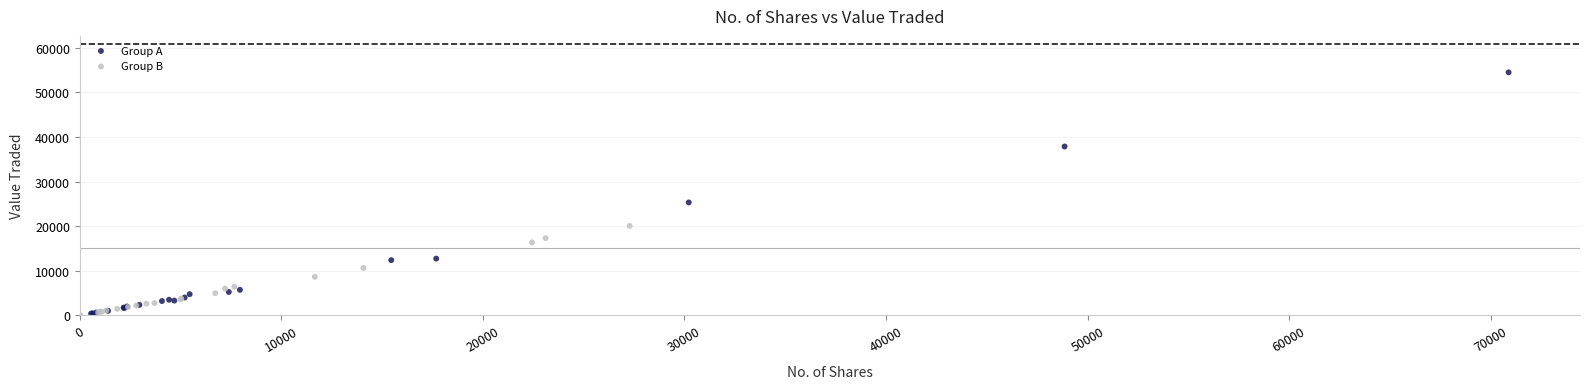

Which series contains the highest Y value?

Group A